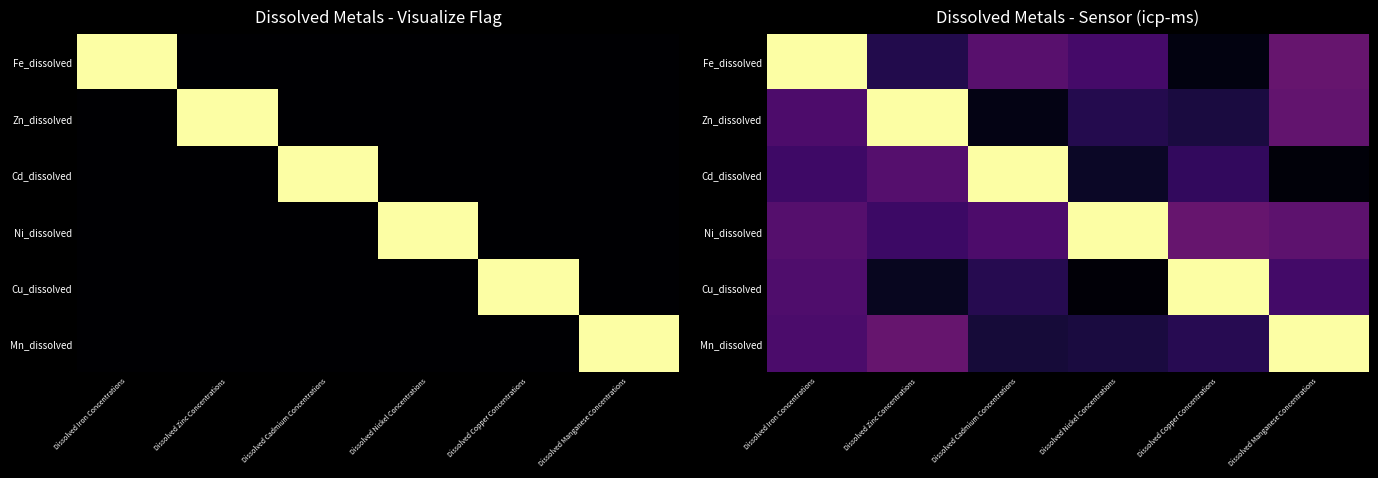

List the series in order of their peak value, highest first.

Fe_dissolved, Zn_dissolved, Cd_dissolved, Ni_dissolved, Cu_dissolved, Mn_dissolved